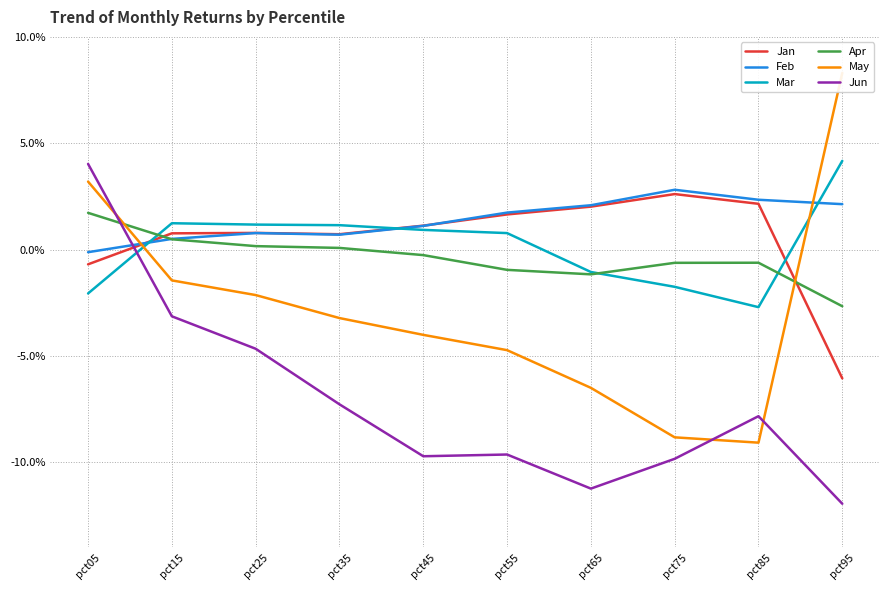

Reading right to left, transcribe all the data shown in this chart.

Jan: -0.1	0.0	0.0	0.0	0.0	0.0	0.0	0.0	0.0	-0.0
Feb: 0.0	0.0	0.0	0.0	0.0	0.0	0.0	0.0	0.0	-0.0
Mar: 0.0	-0.0	-0.0	-0.0	0.0	0.0	0.0	0.0	0.0	-0.0
Apr: -0.0	-0.0	-0.0	-0.0	-0.0	-0.0	0.0	0.0	0.0	0.0
May: 0.1	-0.1	-0.1	-0.1	-0.0	-0.0	-0.0	-0.0	-0.0	0.0
Jun: -0.1	-0.1	-0.1	-0.1	-0.1	-0.1	-0.1	-0.0	-0.0	0.0